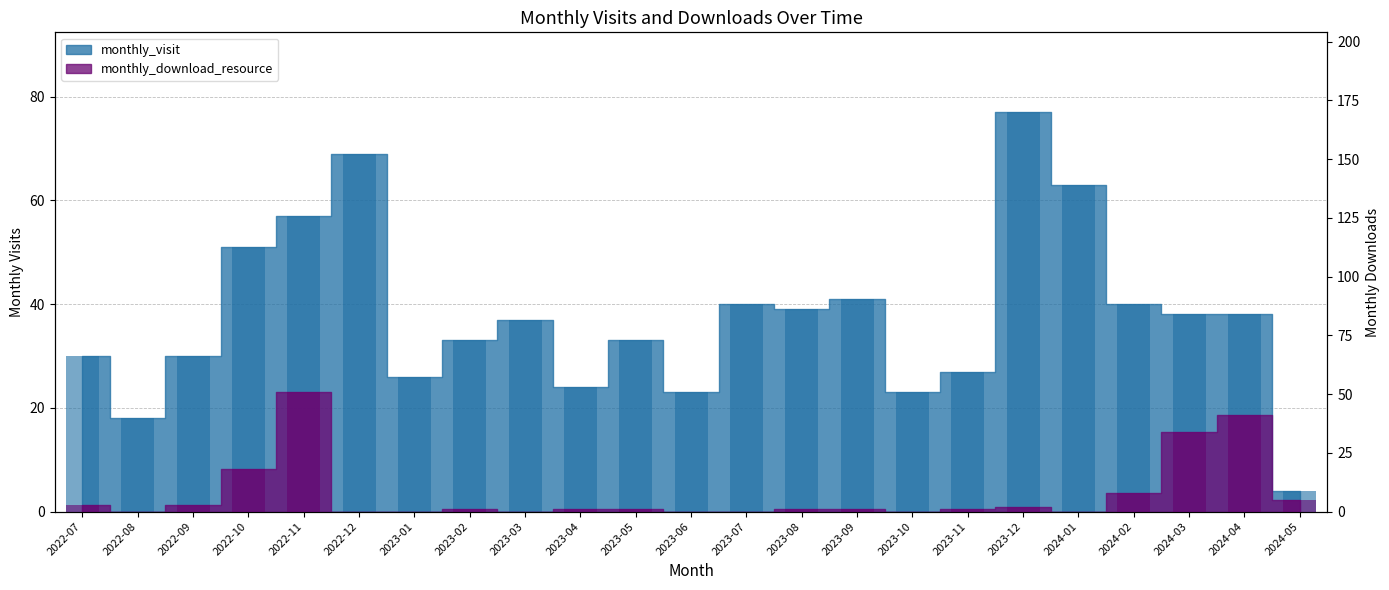

What is the sum of all monthly_visit values?

861